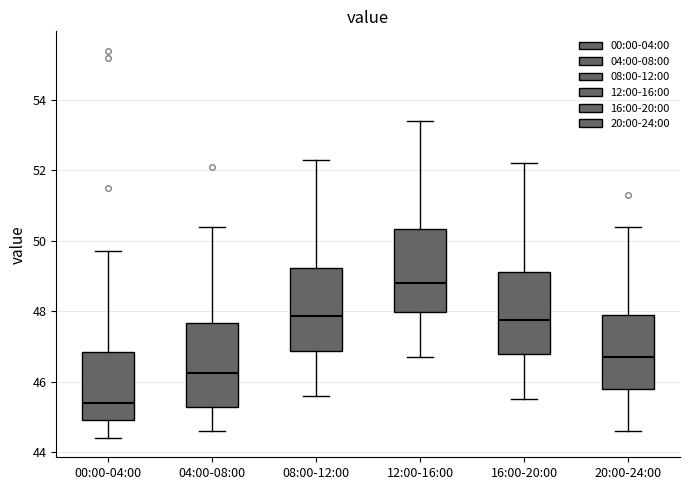

Reading left to right, read every box against the y-axis: the position of its median line, the range the box covers, and the ends of its whiskers. The values are not printed on the chart, so give them approximately, as read against the axis.

00:00-04:00: median 45.4, box 45.0 to 46.8, whiskers 44.4 to 49.8
04:00-08:00: median 46.2, box 45.2 to 47.6, whiskers 44.6 to 50.4
08:00-12:00: median 47.8, box 46.8 to 49.2, whiskers 45.6 to 52.4
12:00-16:00: median 48.8, box 48.0 to 50.4, whiskers 46.8 to 53.4
16:00-20:00: median 47.8, box 46.8 to 49.2, whiskers 45.6 to 52.2
20:00-24:00: median 46.8, box 45.8 to 48.0, whiskers 44.6 to 50.4